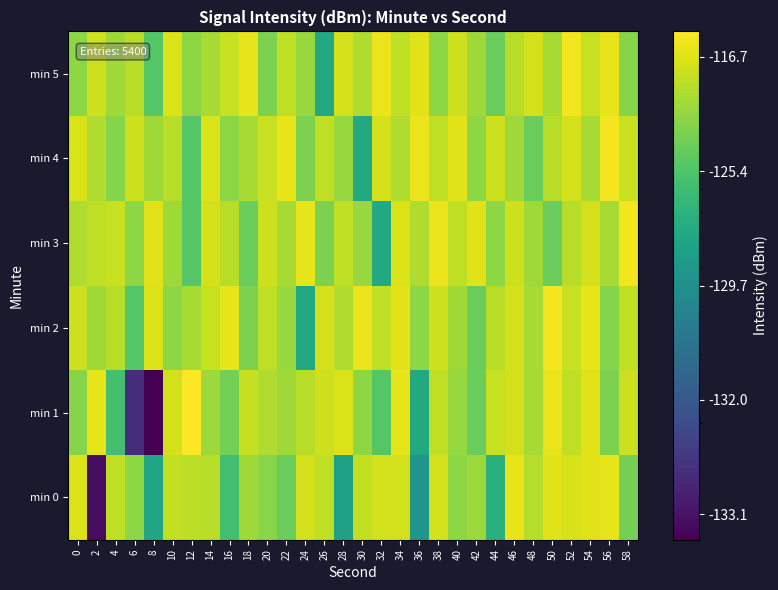

What is the maximum value shown in the chart?

20.4